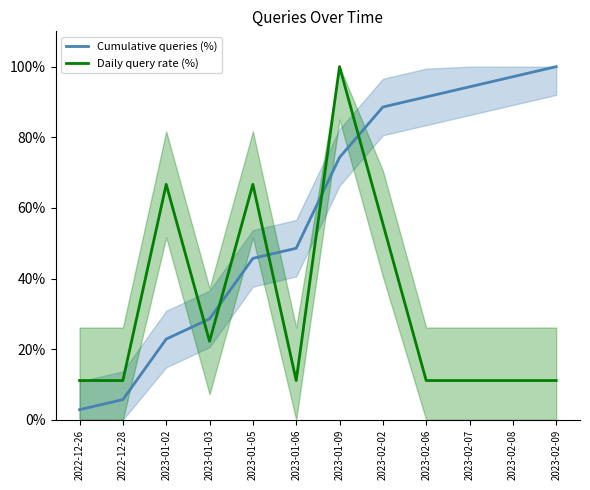

Which series has the largest total across all categories?

Cumulative queries (%)